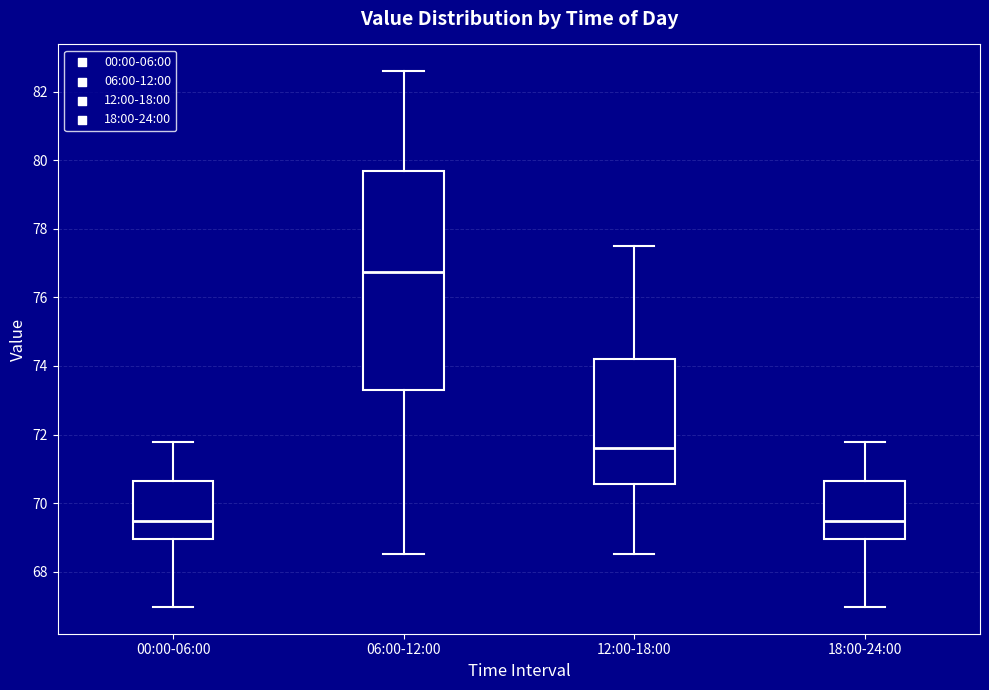

Reading left to right, read every box against the y-axis: the position of its median line, the range the box covers, and the ends of its whiskers. The values are not printed on the chart, so give them approximately, as read against the axis.

00:00-06:00: median 69.4, box 69.0 to 70.6, whiskers 67.0 to 71.8
06:00-12:00: median 76.8, box 73.4 to 79.6, whiskers 68.6 to 82.6
12:00-18:00: median 71.6, box 70.6 to 74.2, whiskers 68.6 to 77.6
18:00-24:00: median 69.4, box 69.0 to 70.6, whiskers 67.0 to 71.8